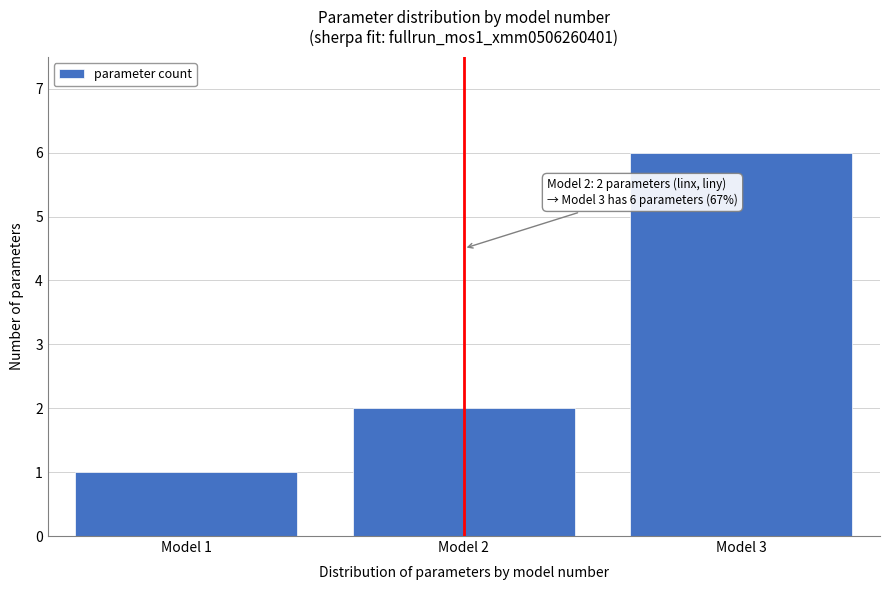

Reading left to right, extract all data points from this chart.

1	2	6